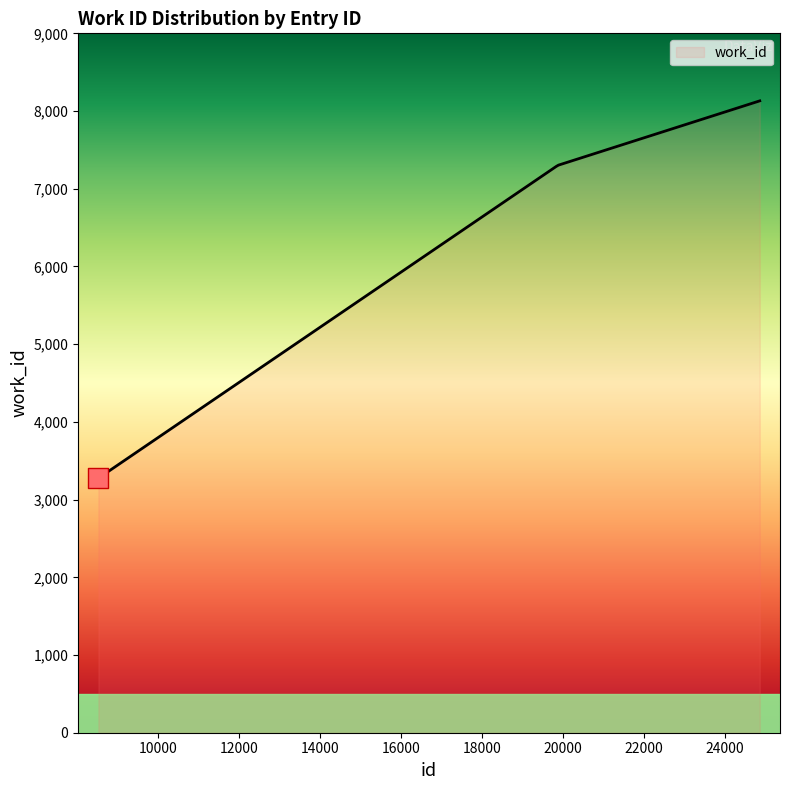

What is the difference between the maximum and minimum values?

4856.0